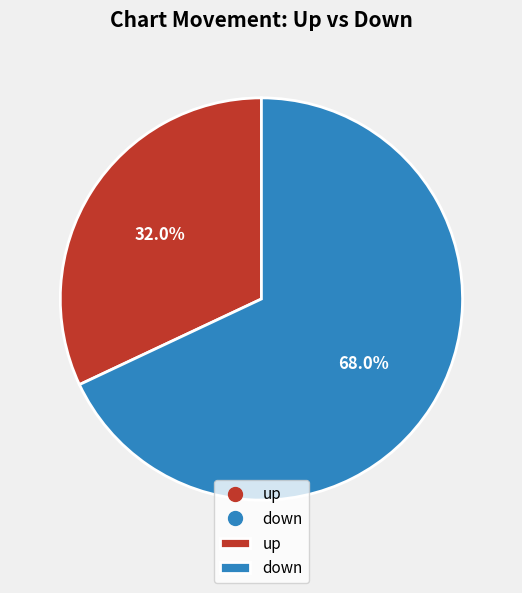

Does any single category account for the majority?

Yes